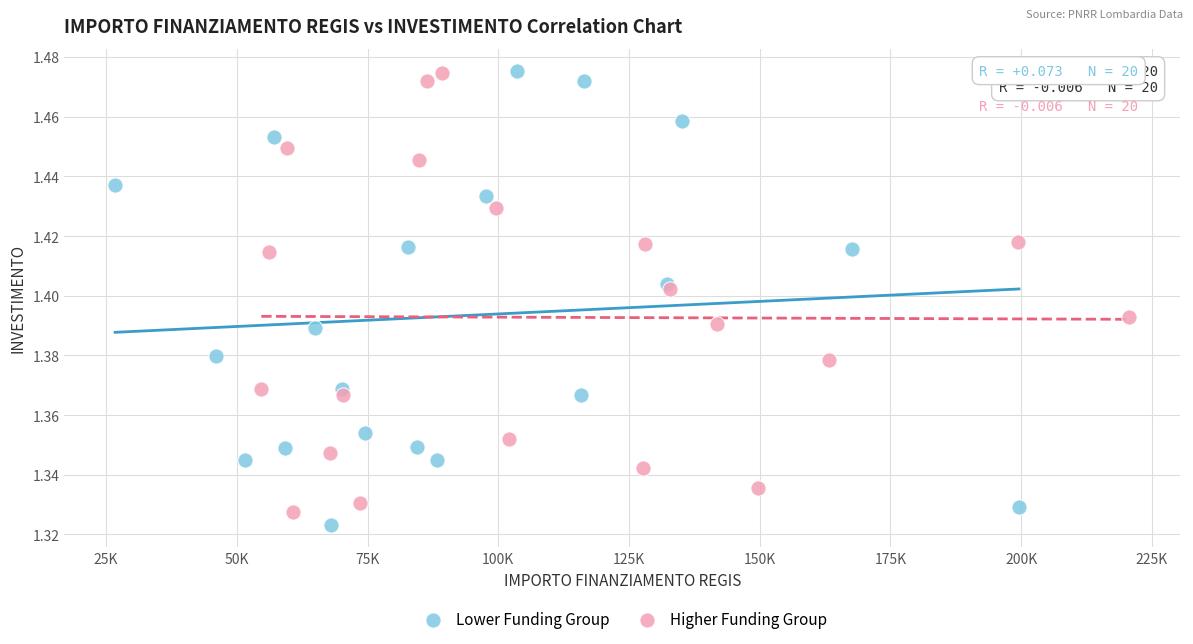

Which series reaches the minimum Y coordinate?

Lower Funding Group